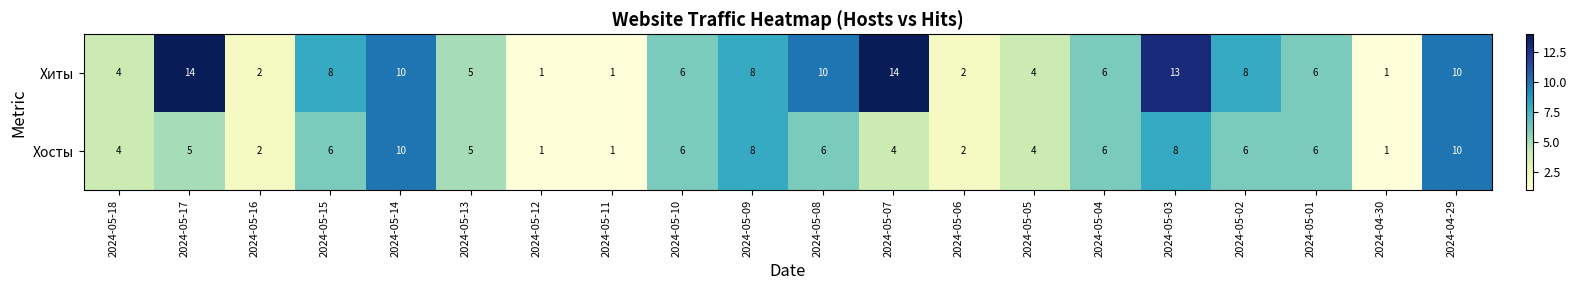

Rank the series by their maximum value, from highest to lowest.

Хиты, Хосты